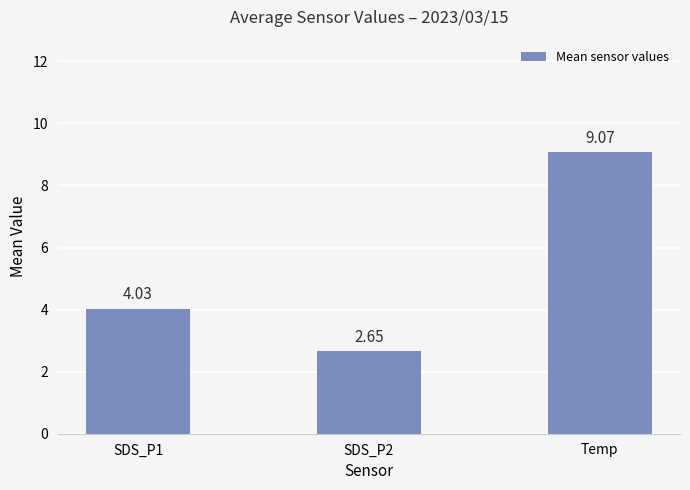

Rank the categories by value from highest to lowest.

Temp, SDS_P1, SDS_P2